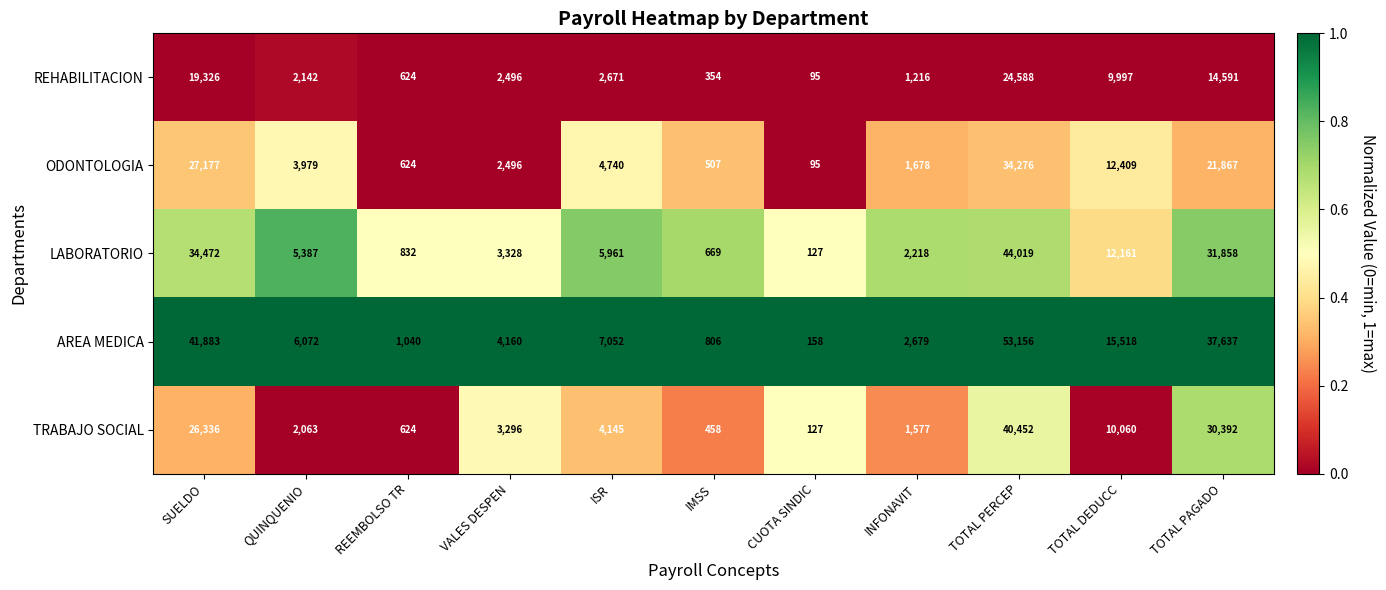

What is the minimum value shown in the chart?

95